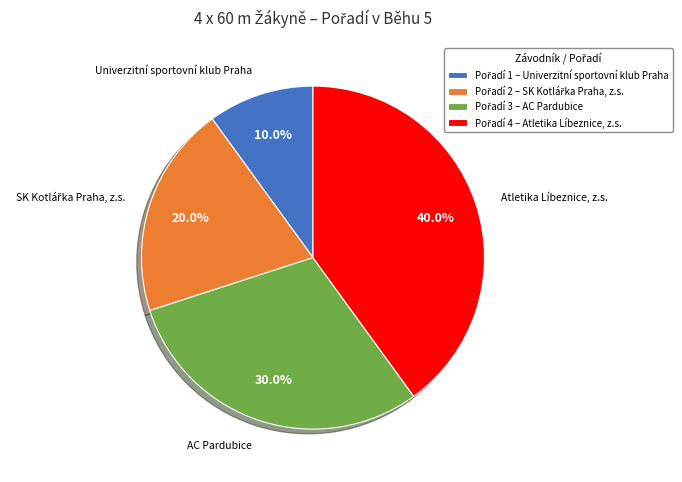

Which category has the smallest portion of the pie?

Univerzitní sportovní klub Praha